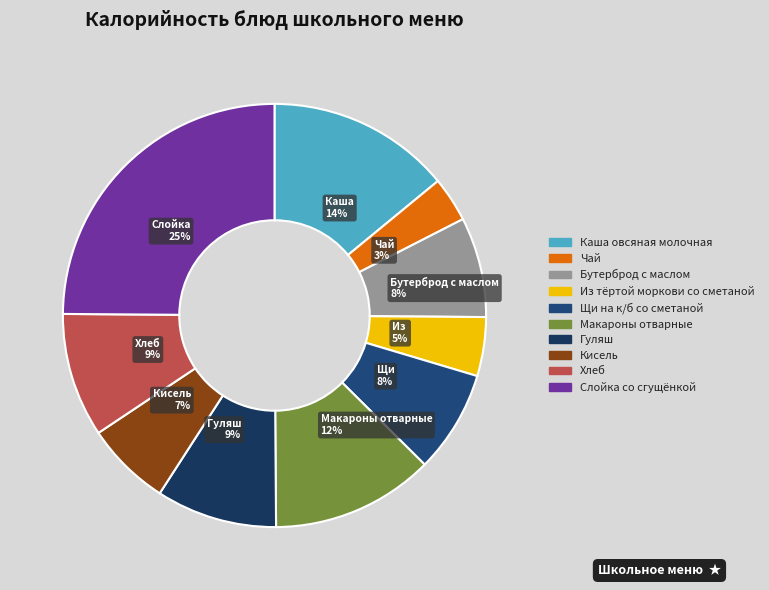

How many segments does this pie chart have?

10